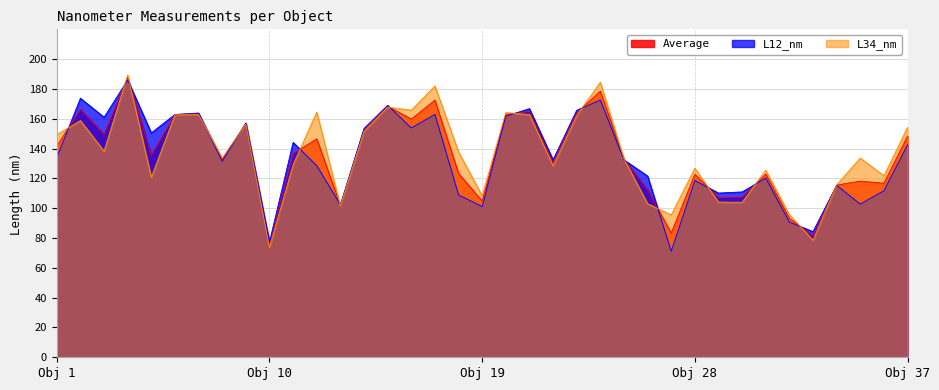

The L34_nm series shows 210.5 at 36. True or false?

False